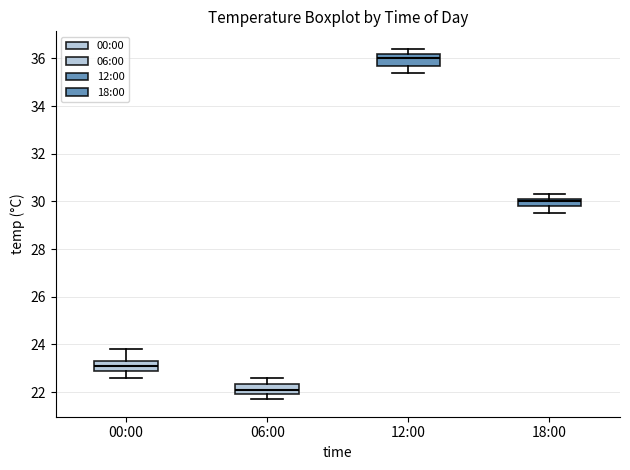

Reading left to right, transcribe this box plot: for each box, give where its median line is, the range the box spans, and where its two whiskers end, as read against the y-axis. The values are not printed on the chart, so give them approximately, as read against the axis.

00:00: median 23.2, box 23.0 to 23.4, whiskers 22.6 to 23.8
06:00: median 22.2, box 22.0 to 22.4, whiskers 21.8 to 22.6
12:00: median 36.0, box 35.8 to 36.2, whiskers 35.4 to 36.4
18:00: median 30.0, box 29.8 to 30.2, whiskers 29.6 to 30.4